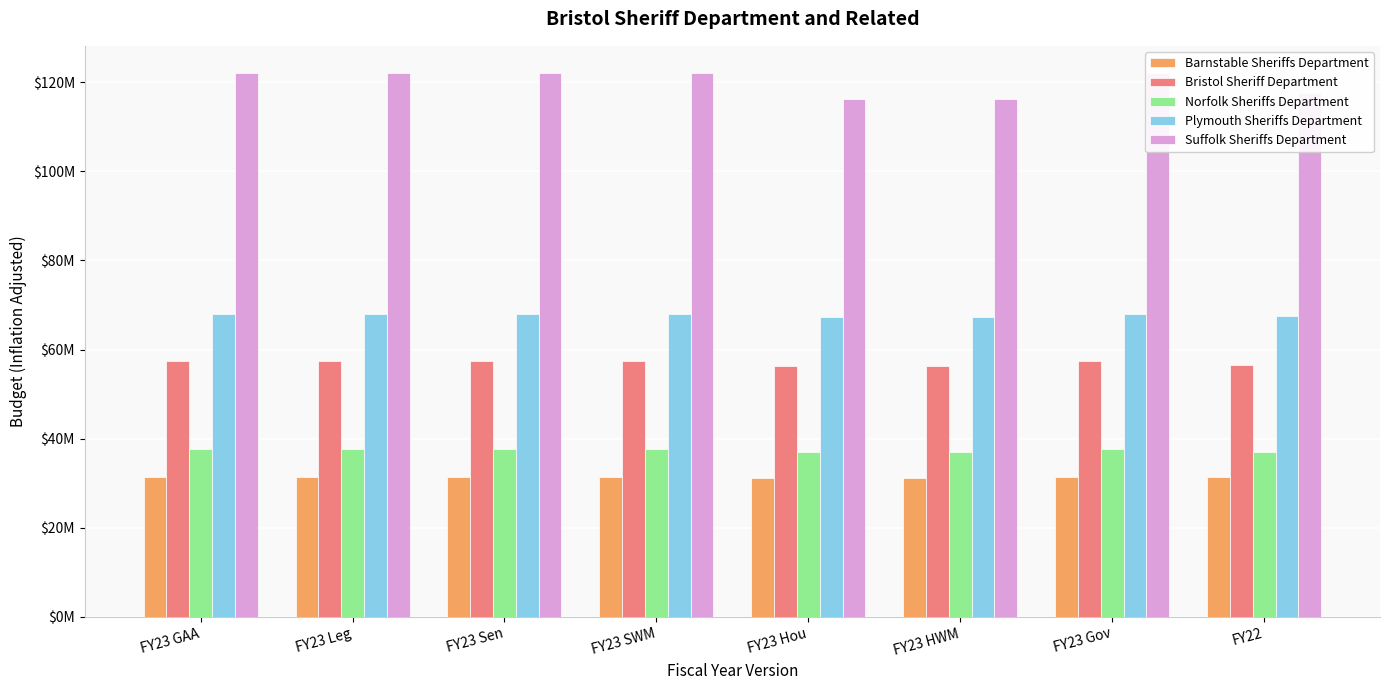

What are all the series names shown in the legend?

Barnstable Sheriffs Department, Bristol Sheriff Department, Norfolk Sheriffs Department, Plymouth Sheriffs Department, Suffolk Sheriffs Department